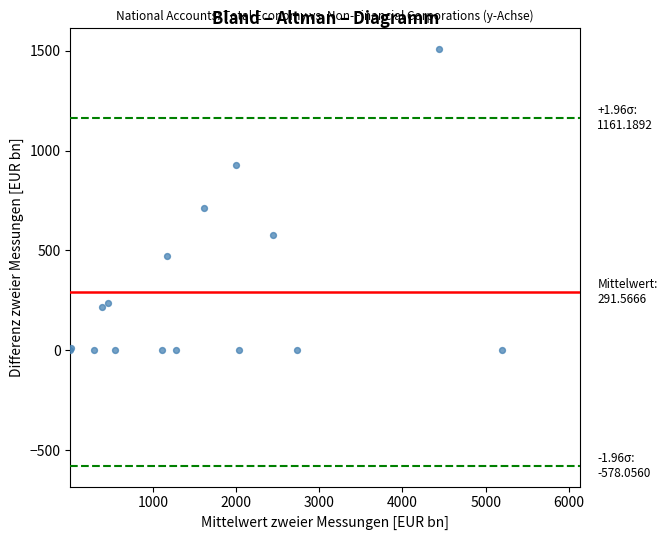

What Y value in the scatter plot is closest to 754?

714.6